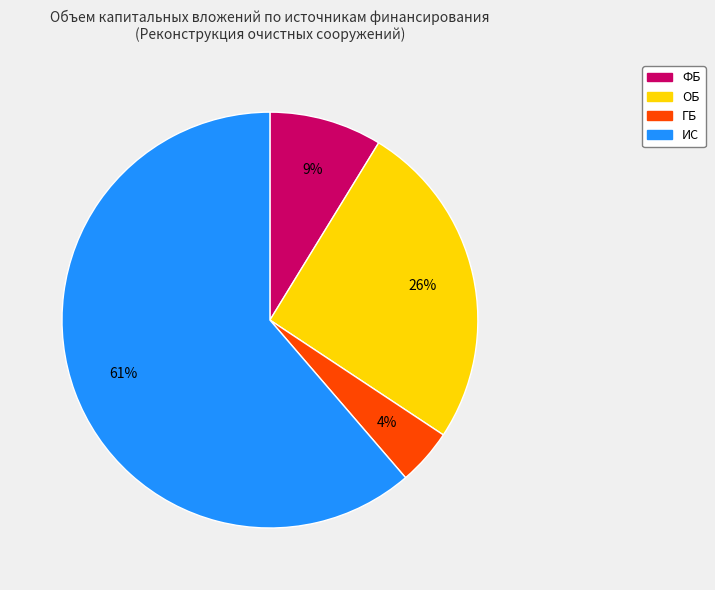

True or false: ГБ accounts for 17% of the total.

False